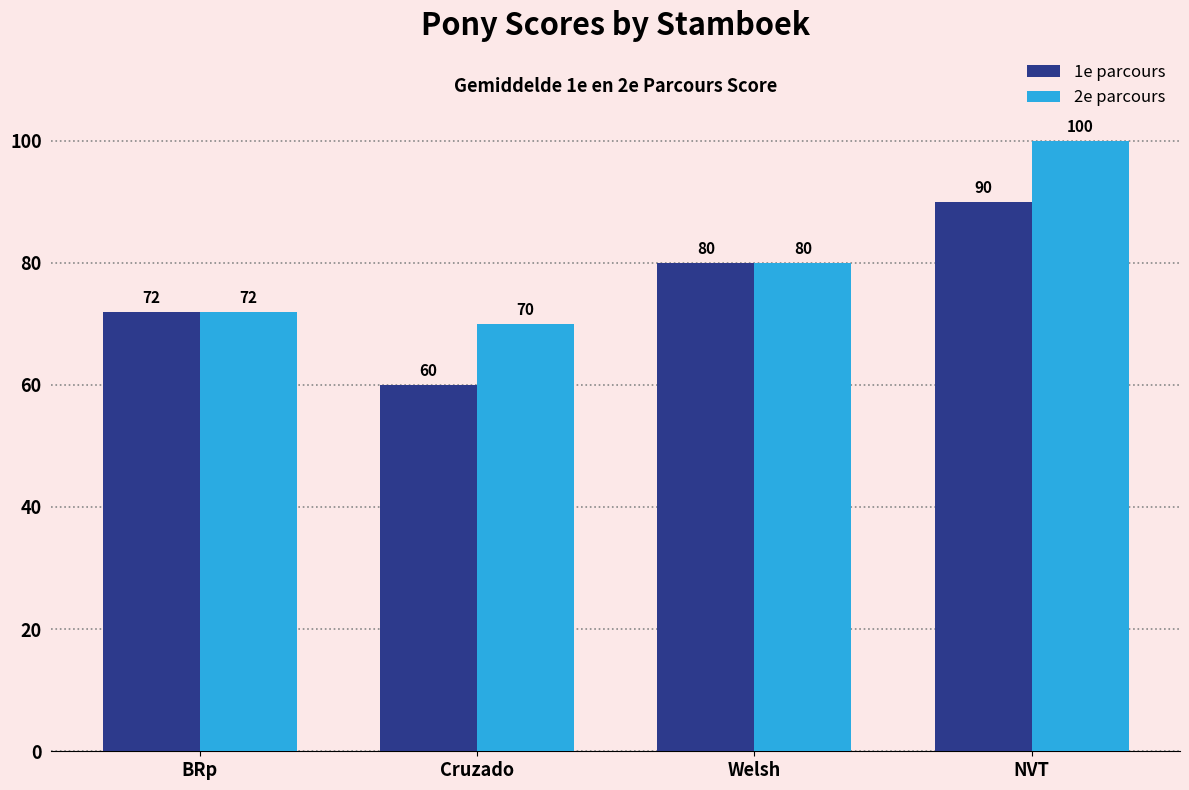

Where is 1e parcours nearest to the value 75?

BRp